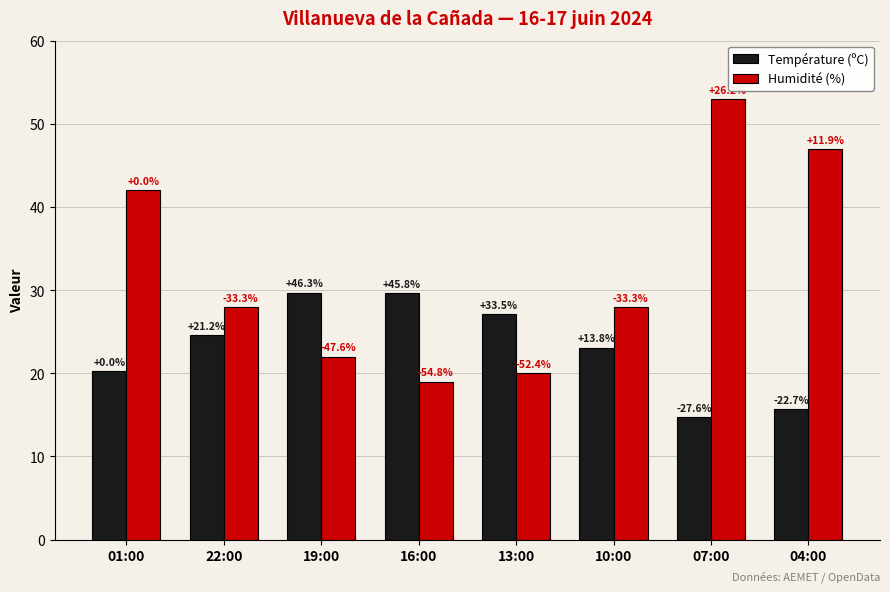

At which label does Température (ºC) reach its minimum?

07:00